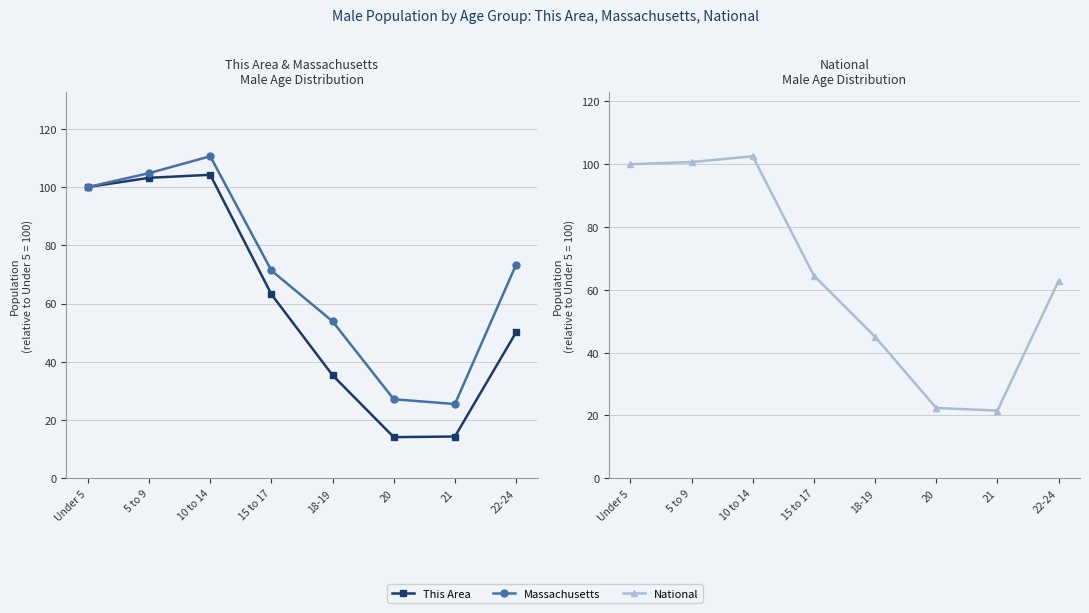

True or false: Massachusetts and National intersect in this chart.

False